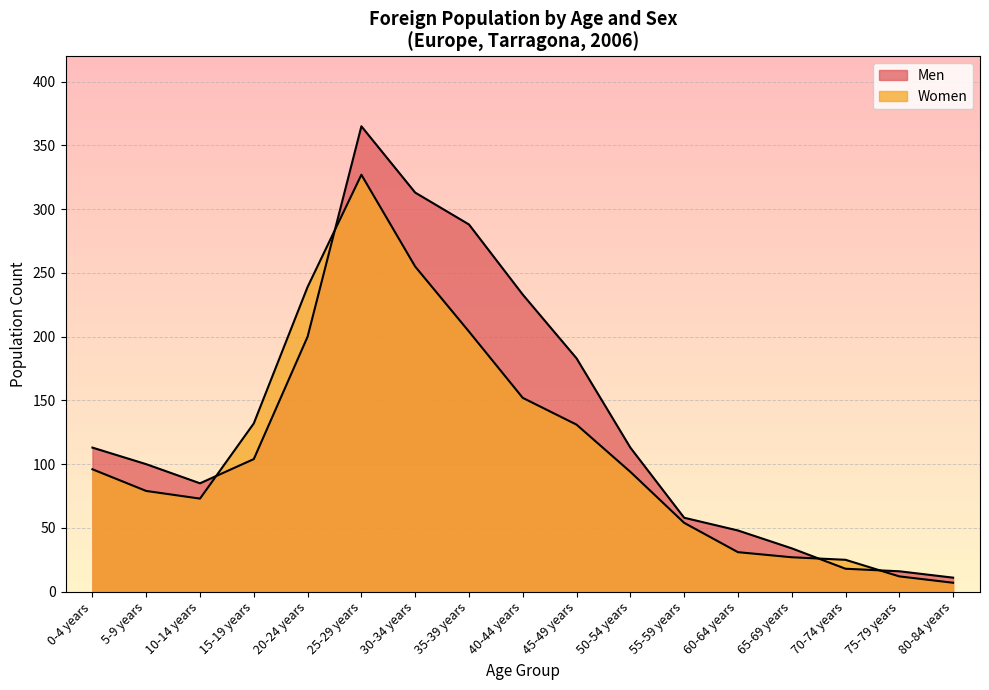

Which category has the highest value in the Men series?

25-29 years